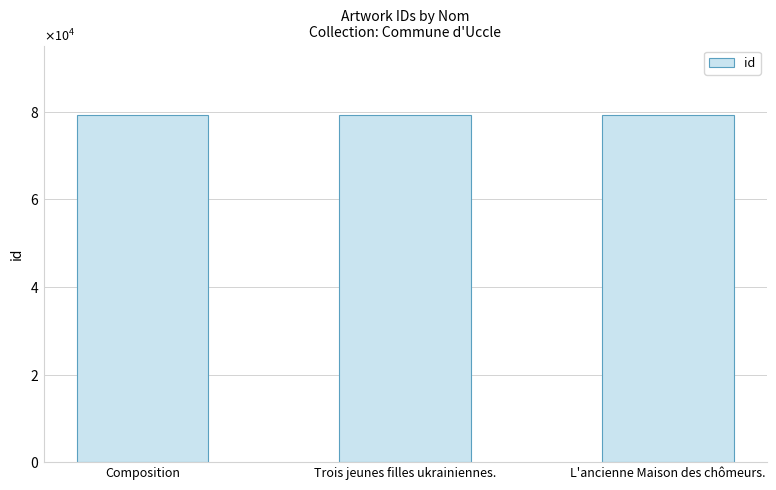

The value at L'ancienne Maison des chômeurs. is 79273. True or false?

True